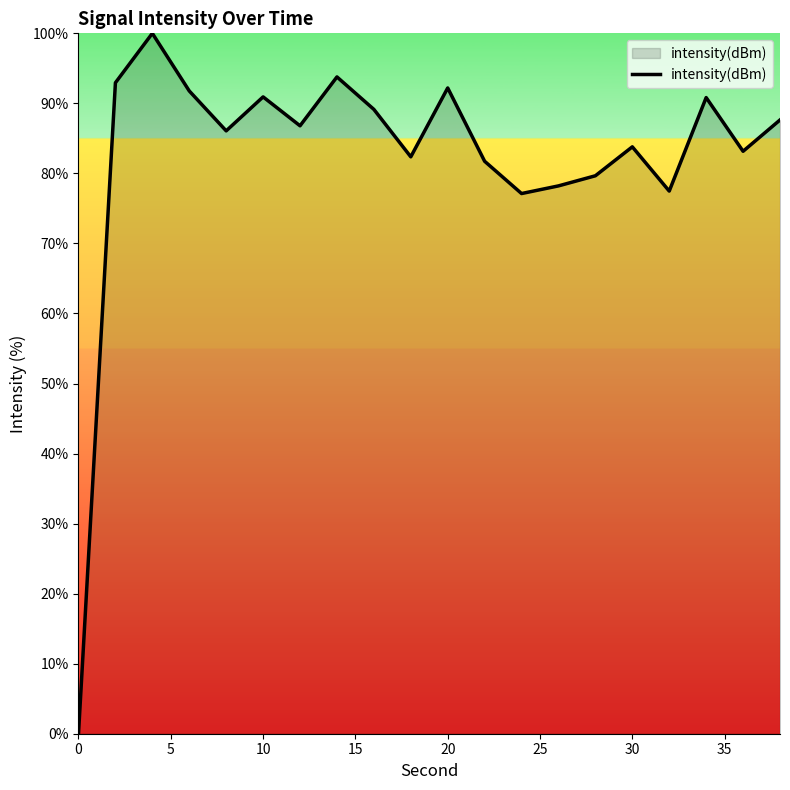

What is the maximum value shown in the chart?

100.0